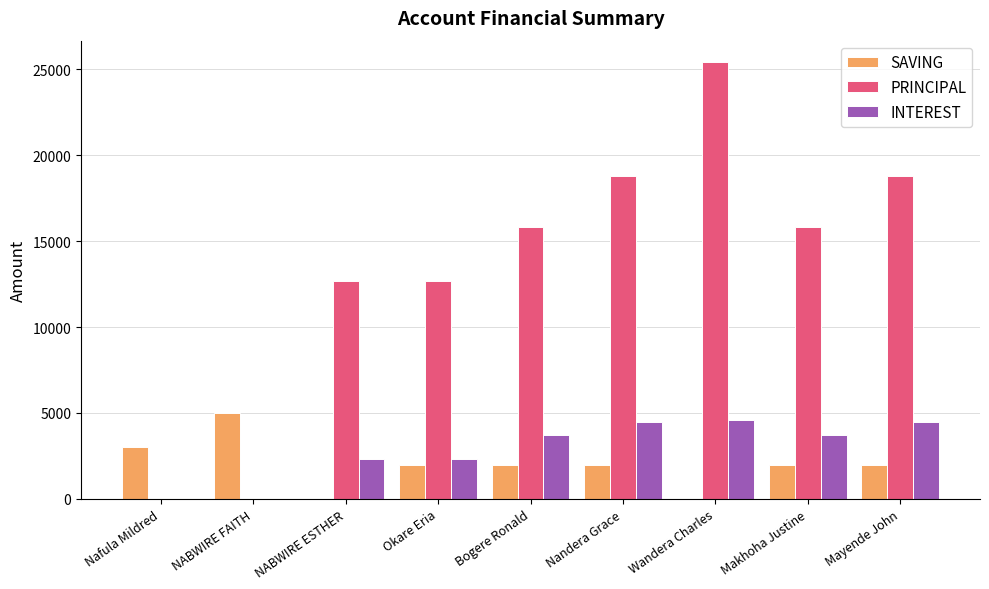

What value does the INTEREST series have at Makhoha Justine?

3700